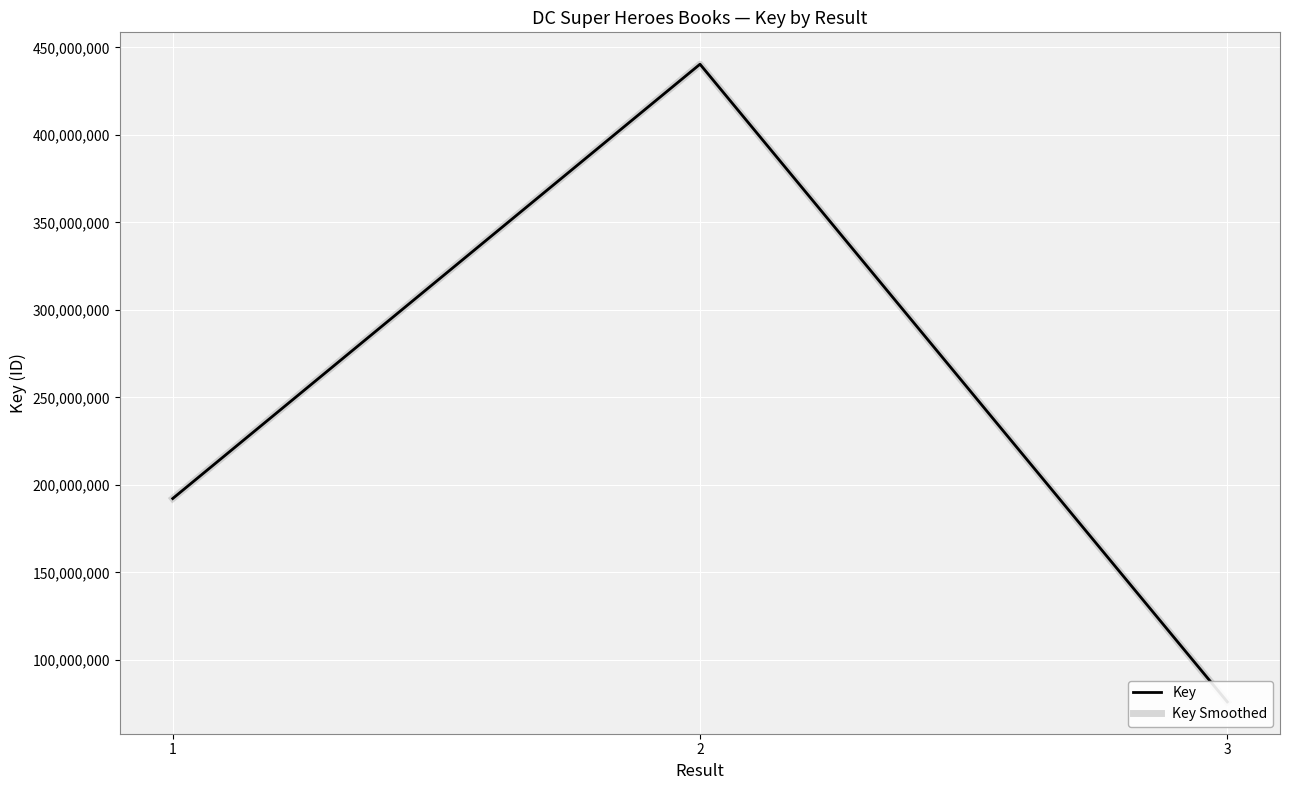

List the series in order of their peak value, lowest first.

Key, Key Smoothed